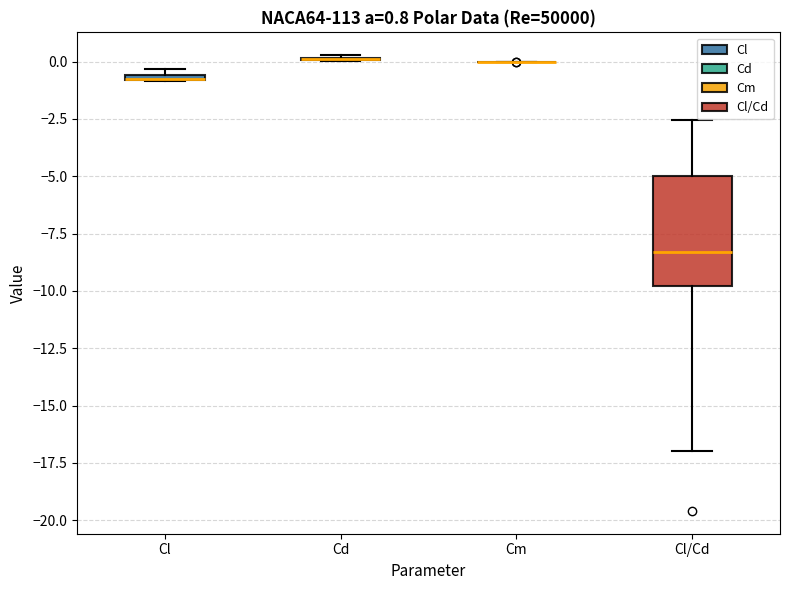

Which box is the tallest, from its lower edge to its upper edge?

Cl/Cd